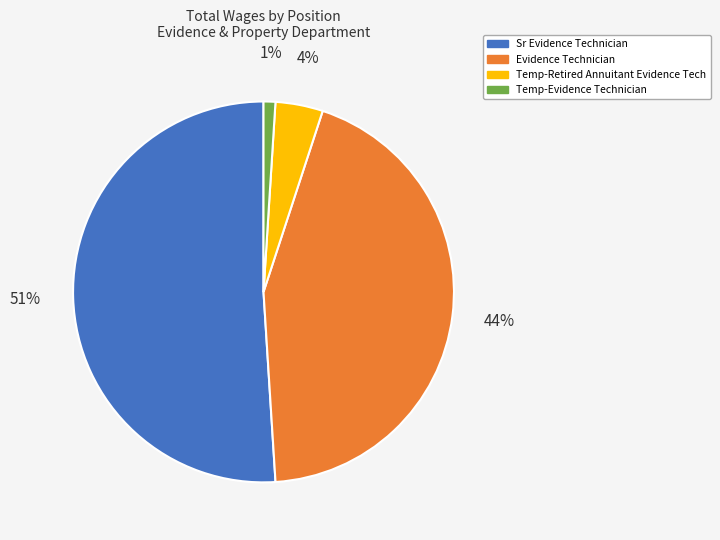

To the nearest percent, what is the average slice percentage?

25%